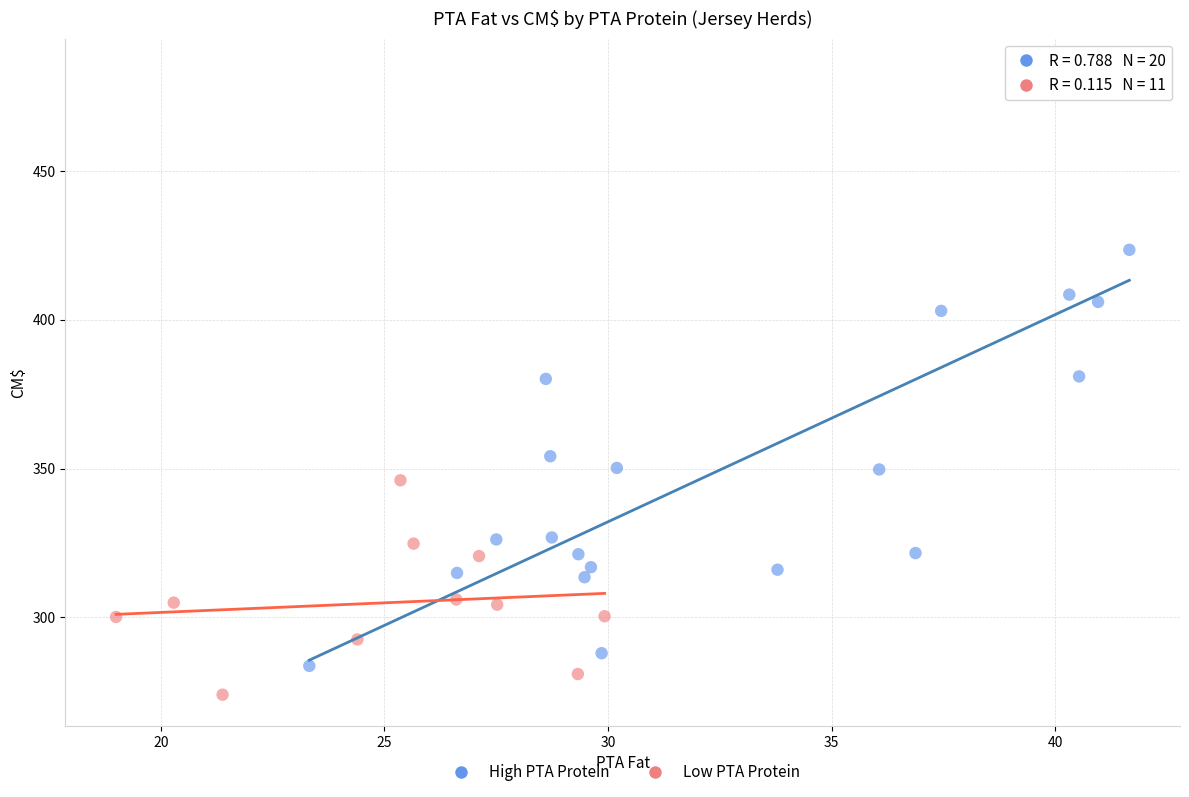

Which series contains the highest Y value?

High PTA Protein